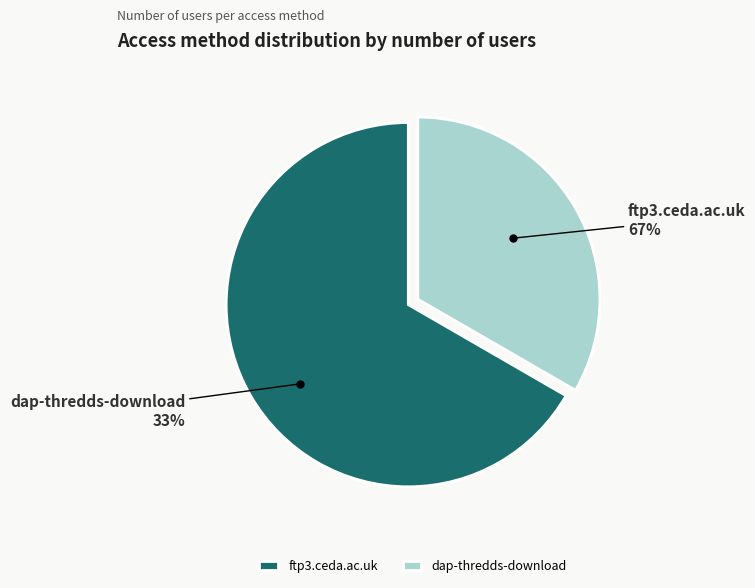

Rank the categories by value from highest to lowest.

ftp3.ceda.ac.uk, dap-thredds-download